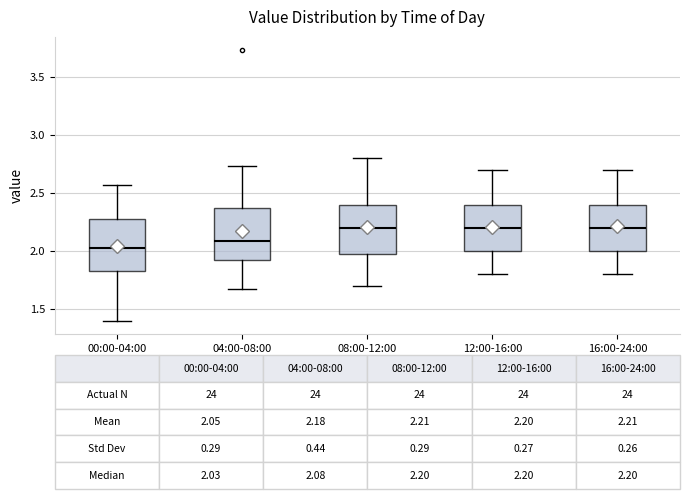

Which box has the lowest median line?

00:00-04:00